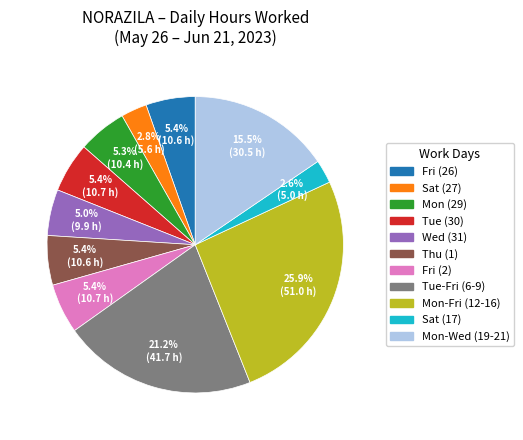

Count the number of slices in the pie.

11